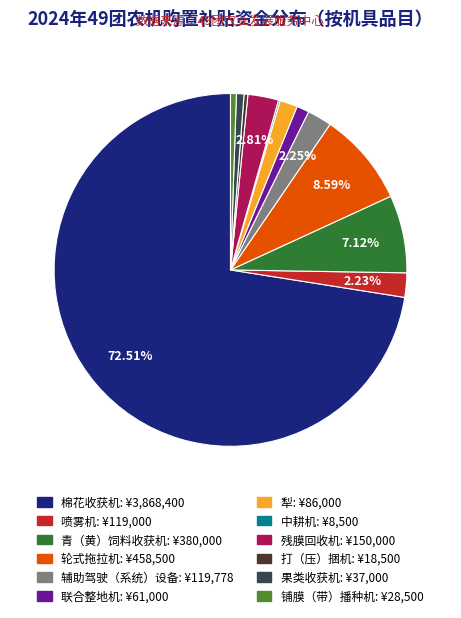

What percentage is the 犁 slice, to the nearest percent?

2%